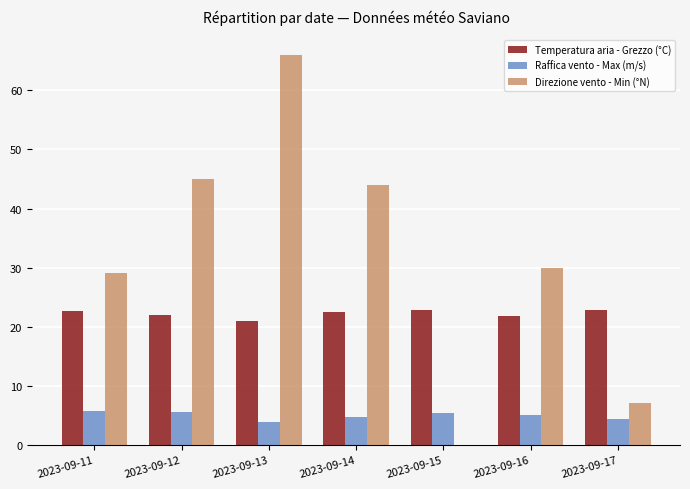

How many data points does each series have?

7